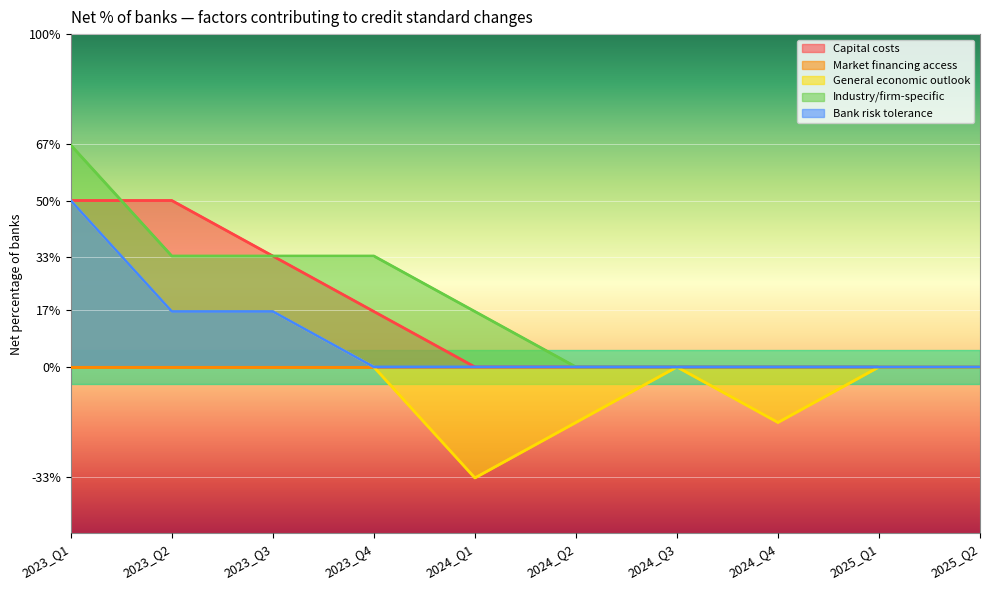

Which label corresponds to the smallest value in the chart?

2024_Q1